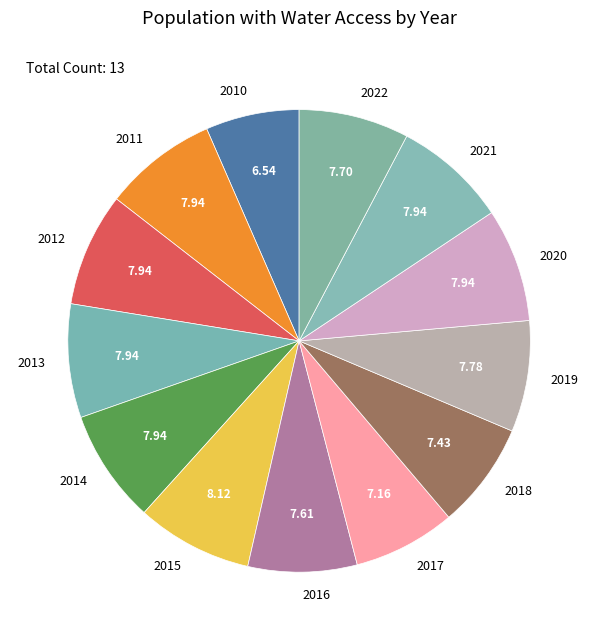

Is there any slice that represents more than half of the pie?

No